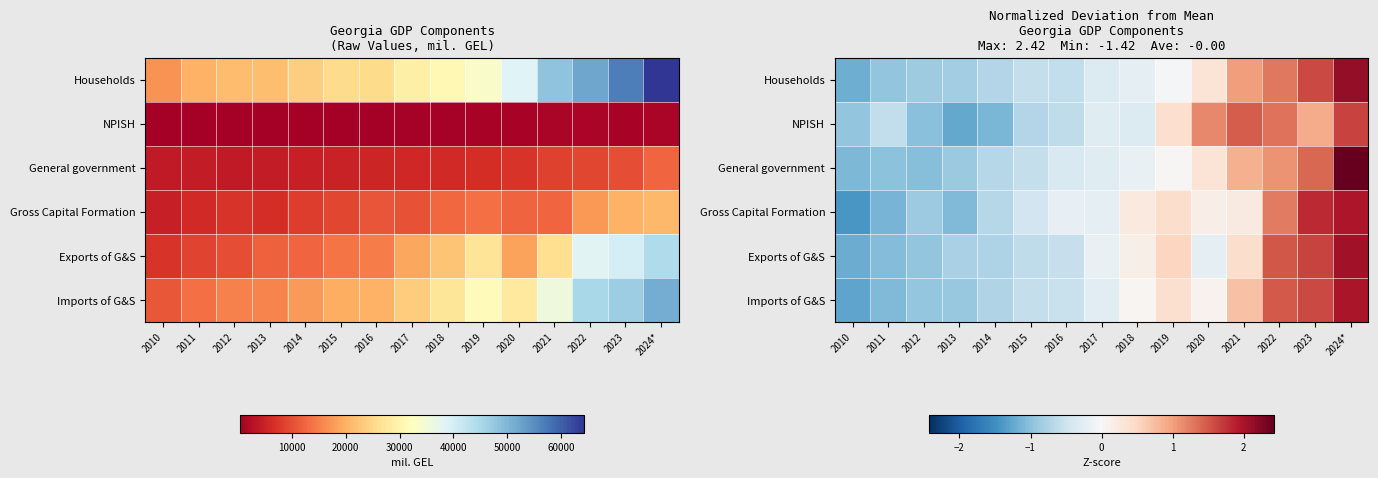

Read the Exports of G&S value at 2017.

-0.2